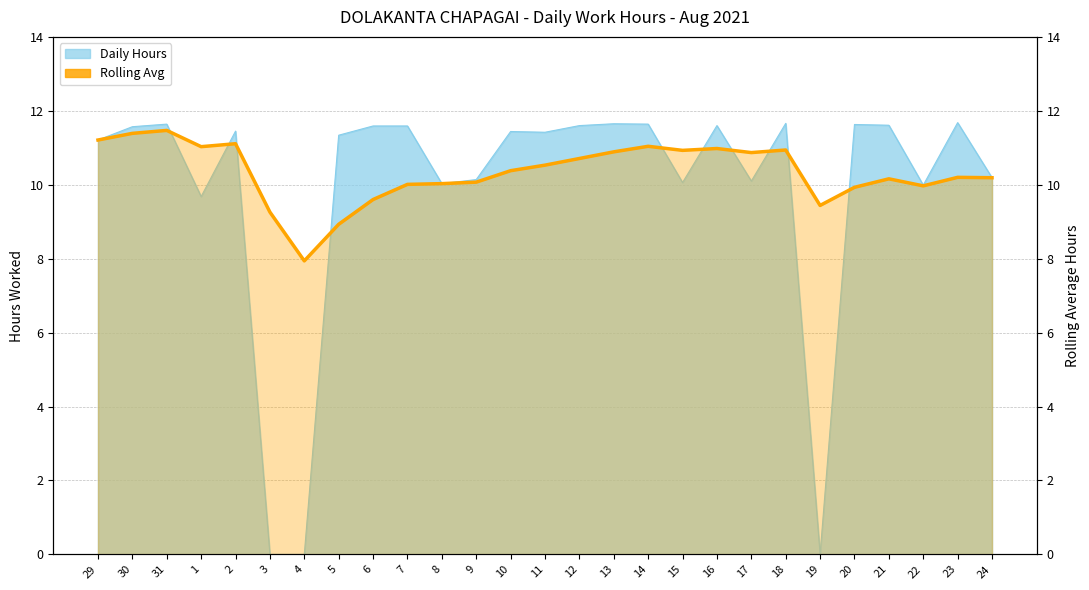

At which label does the data first exceed 10?

29